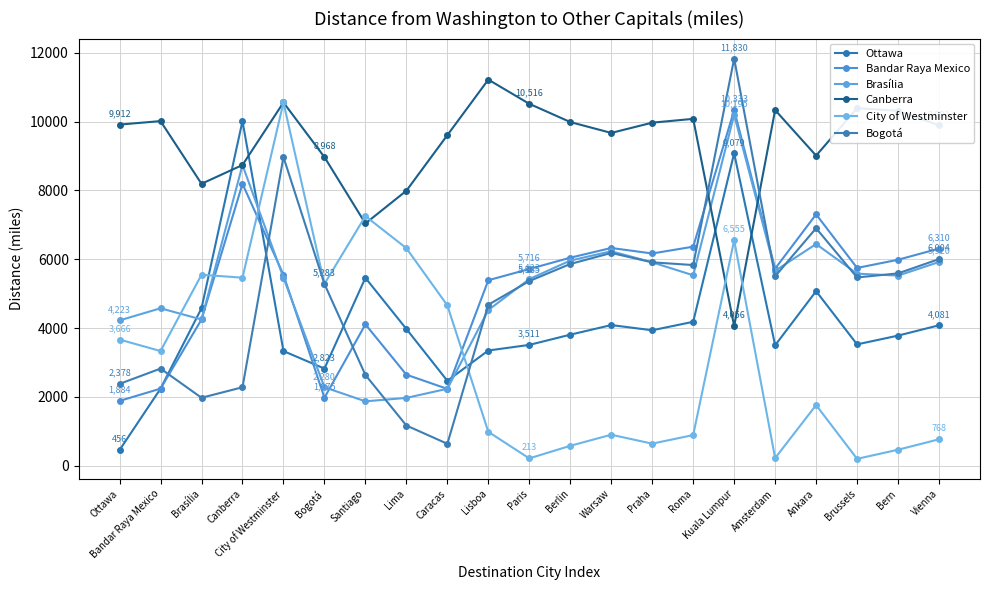

How many interior local peaks does the Brasília series have?

5